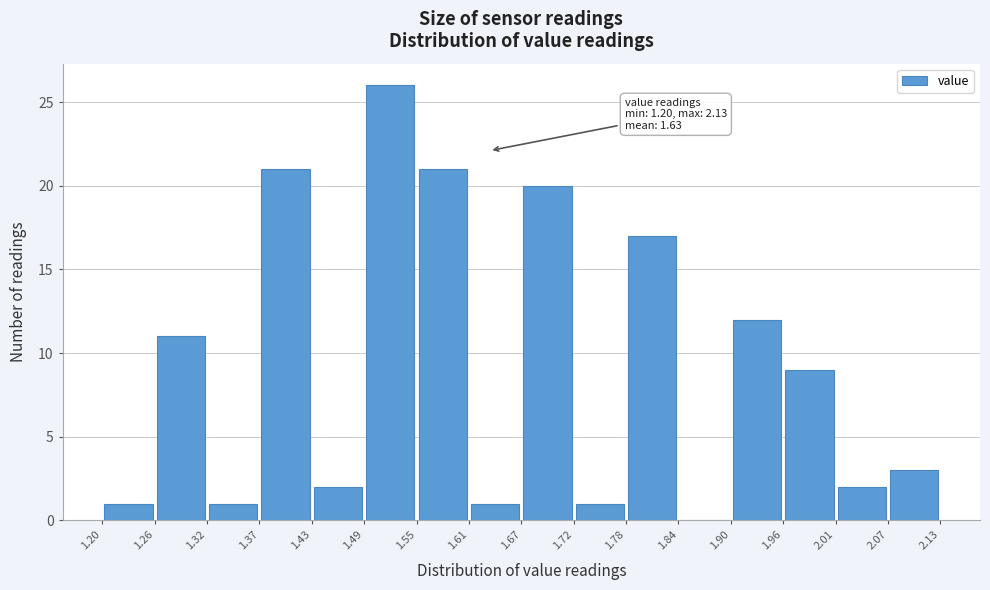

Which range on the x-axis has the tallest bar?

1.49 to 1.55